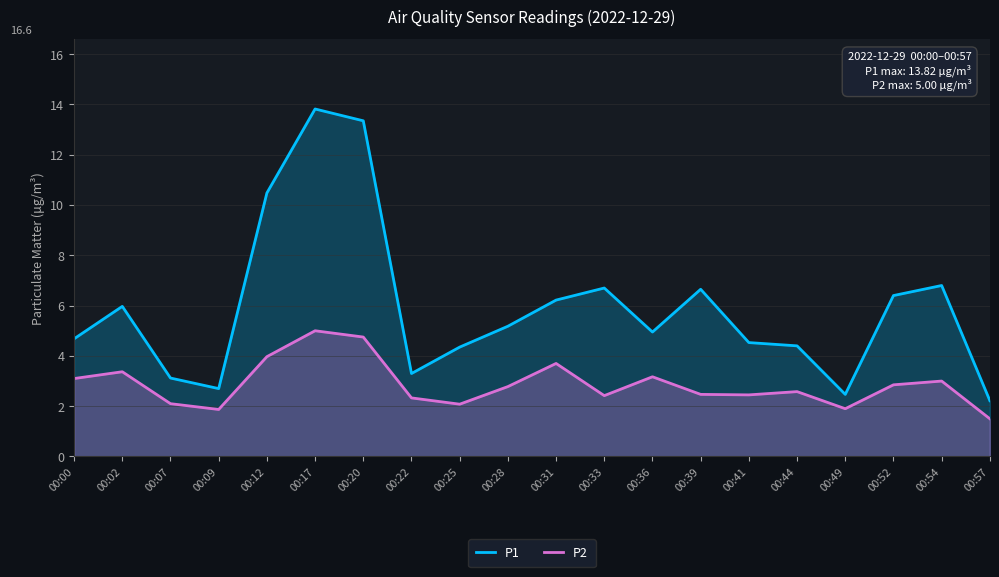

What is the difference between the highest and lowest values at 00:52?

3.6